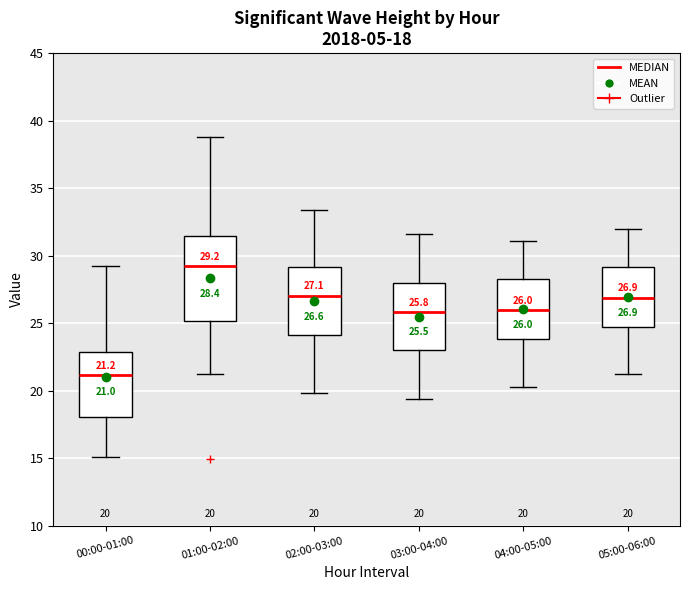

Which box is the tallest, from its lower edge to its upper edge?

01:00-02:00